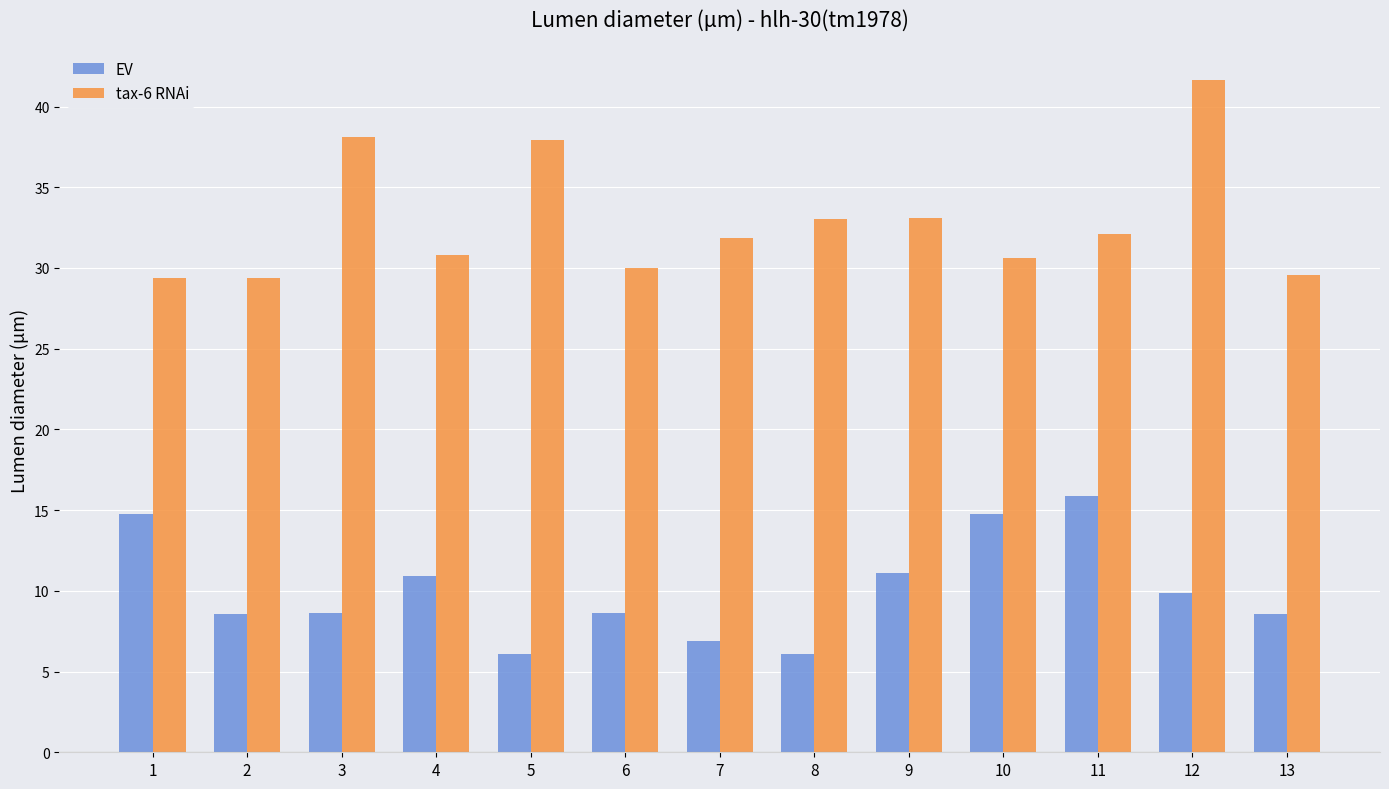

List the series in order of their peak value, lowest first.

EV, tax-6 RNAi